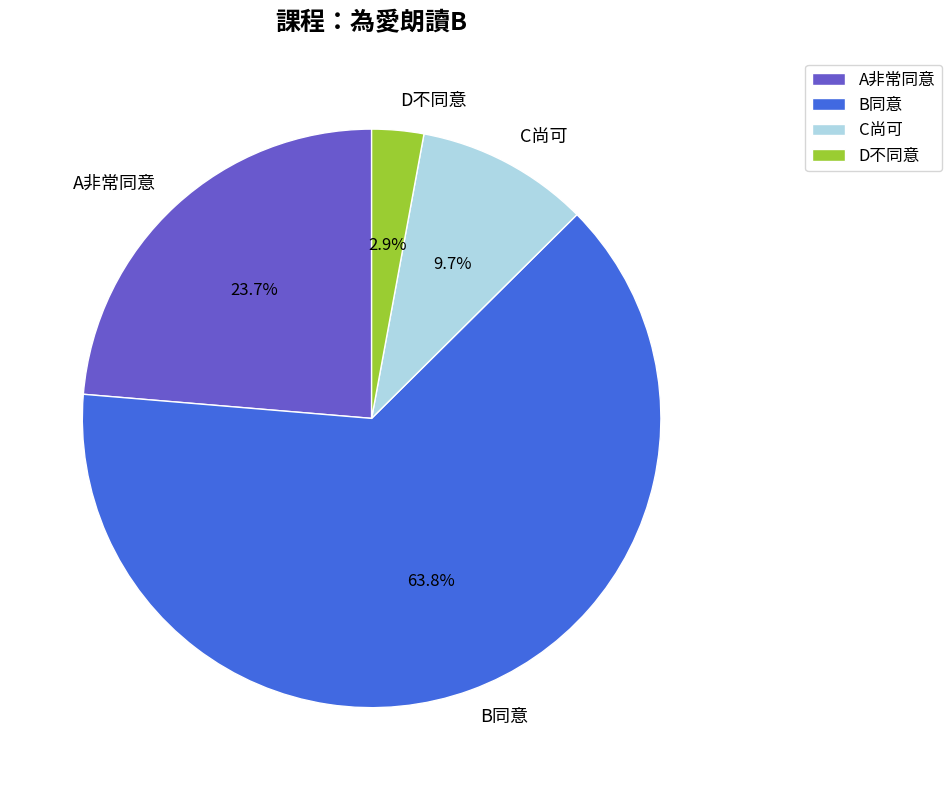

How many segments does this pie chart have?

4